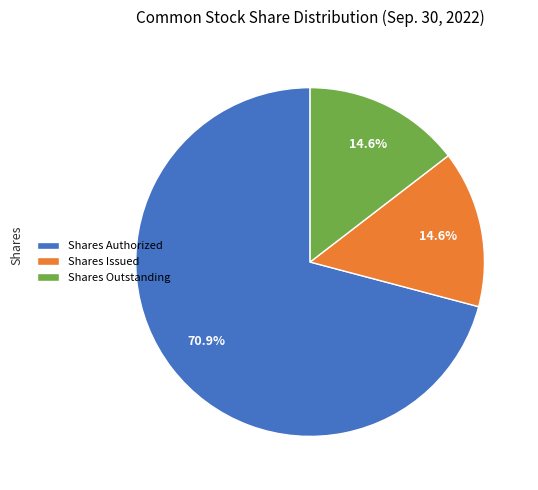

Count the number of slices in the pie.

3